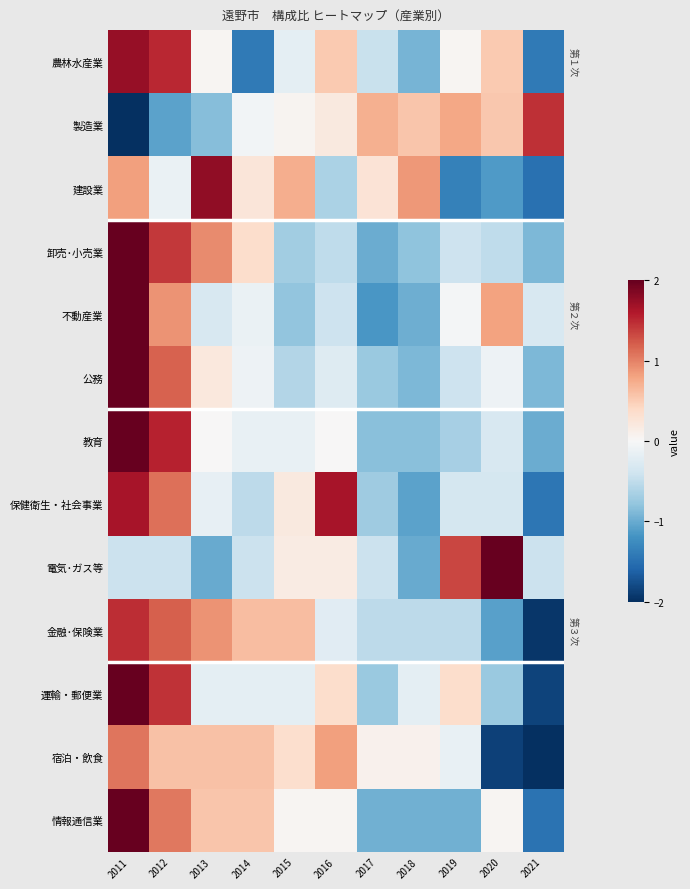

At how many categories does at least one series exceed 1?

7